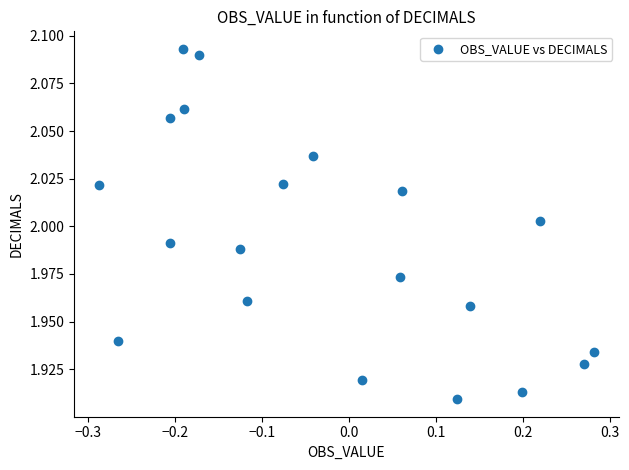

What is the range of X values (max minus min)?

0.6